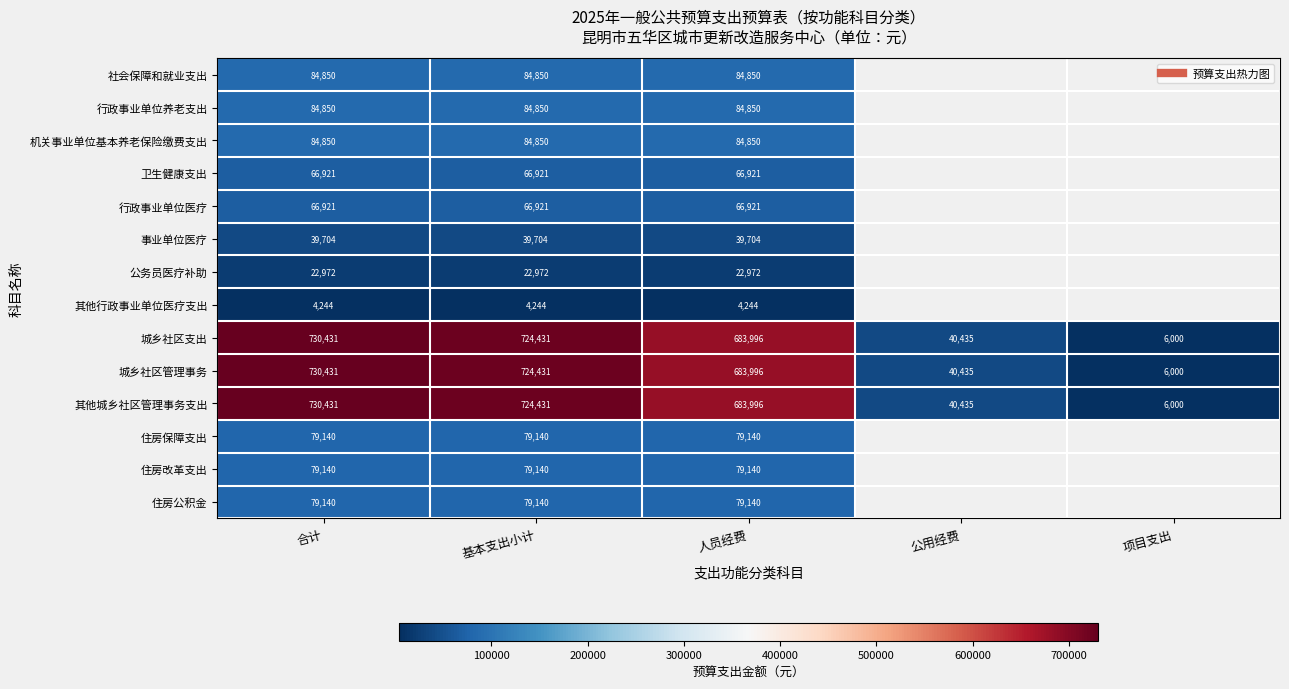

What is the sum of the 城乡社区管理事务 values at 基本支出小计 and 项目支出?

730430.9